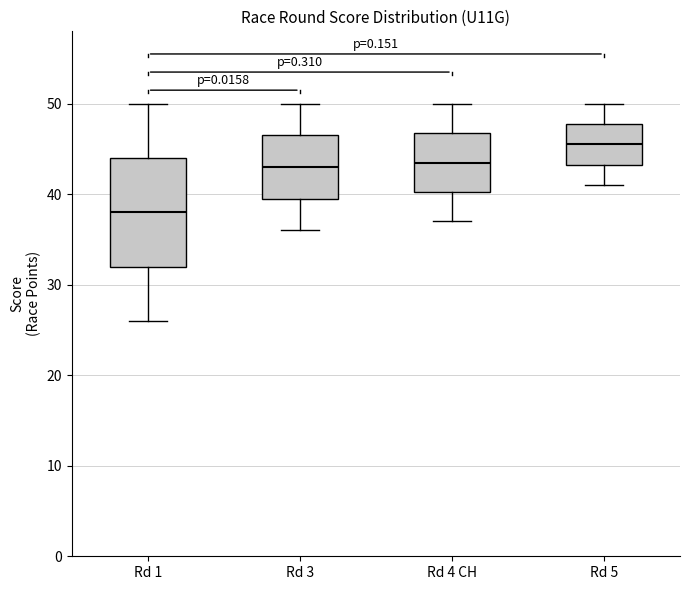

Which box's median line is the lowest?

Rd 1